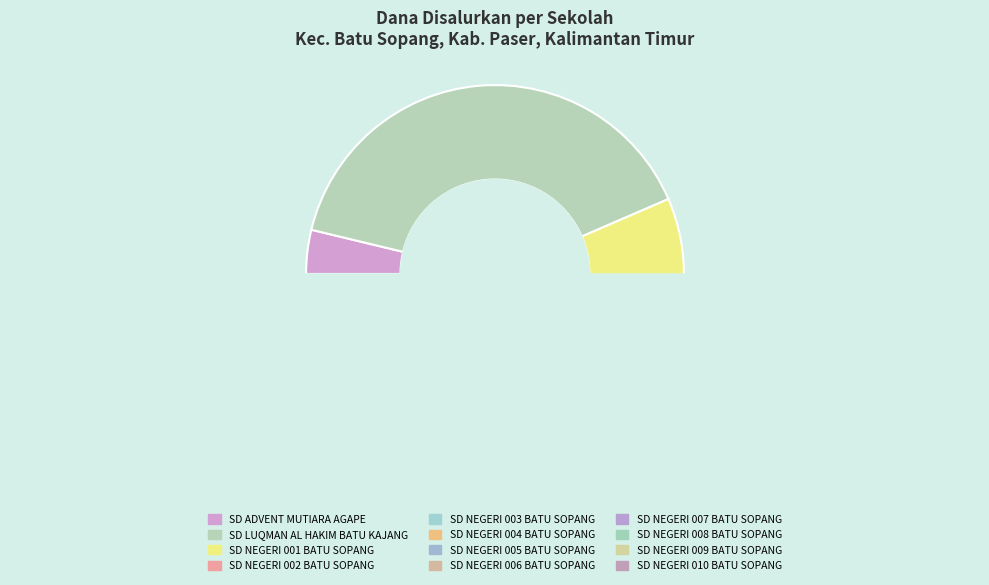

True or false: SD NEGERI 004 BATU SOPANG accounts for 13% of the total.

False